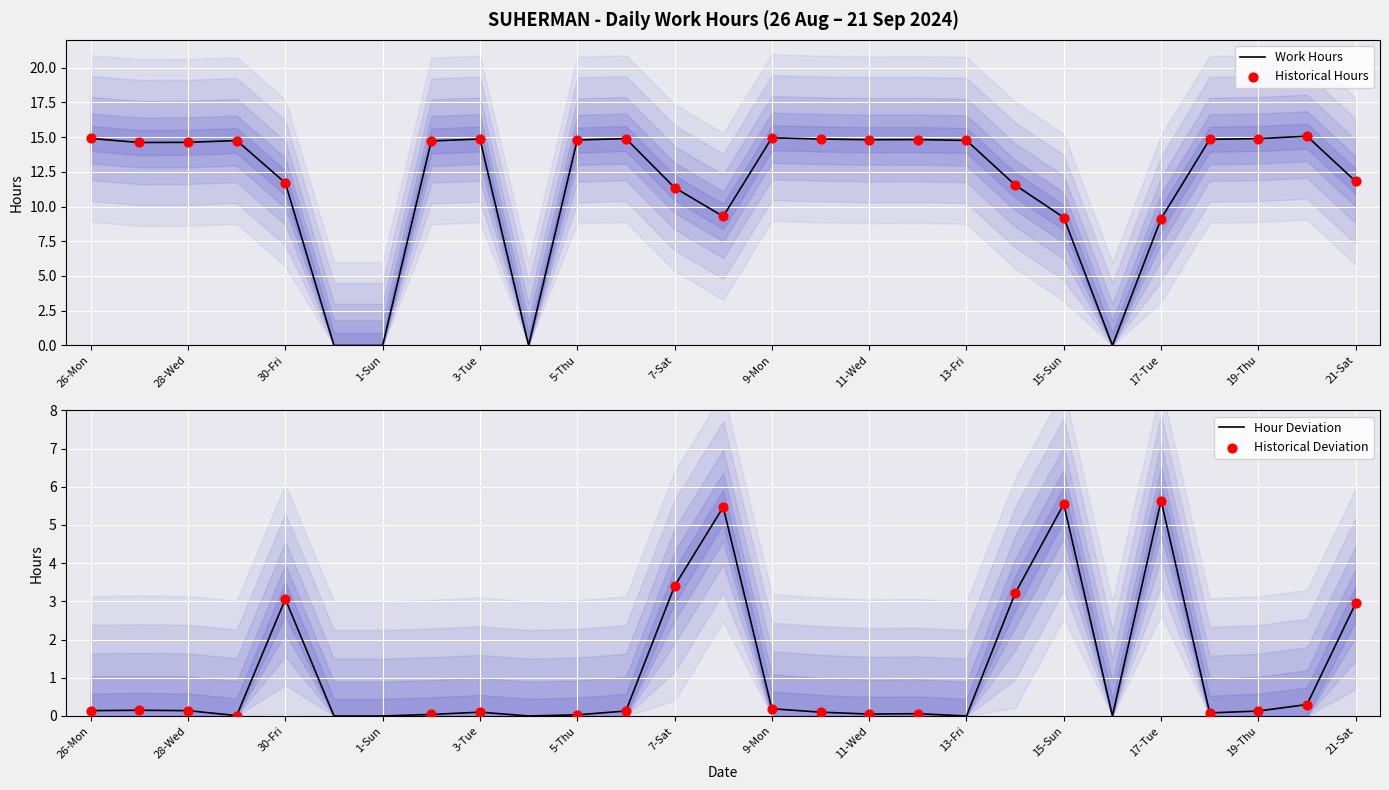

Between 10-Tue and 26-Mon, which is larger?

26-Mon